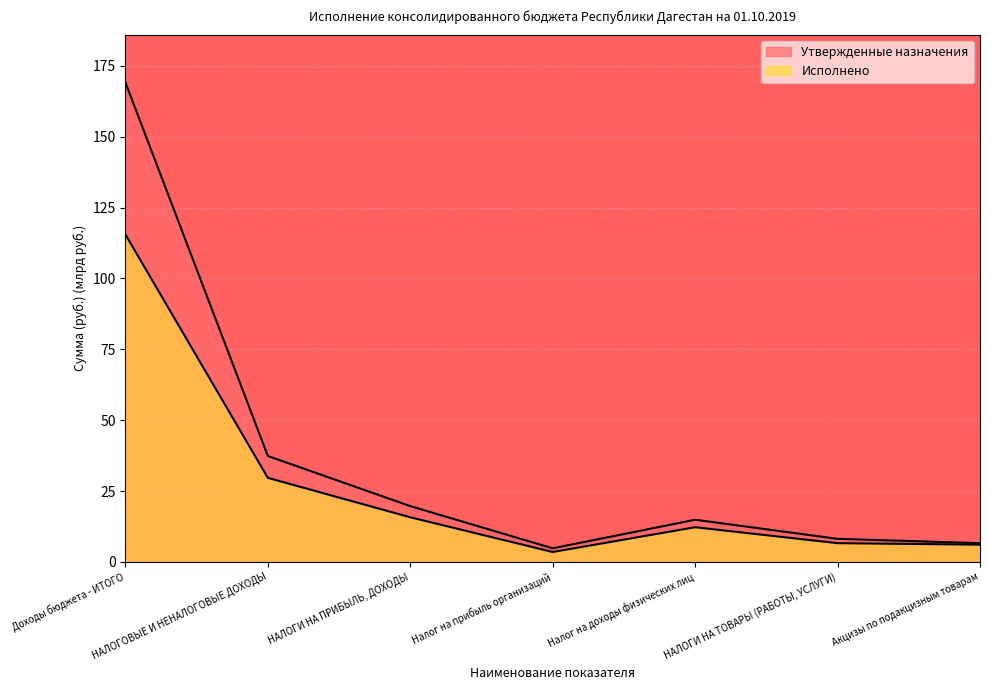

List the series in order of their overall mean, highest first.

Утвержденные назначения, Исполнено